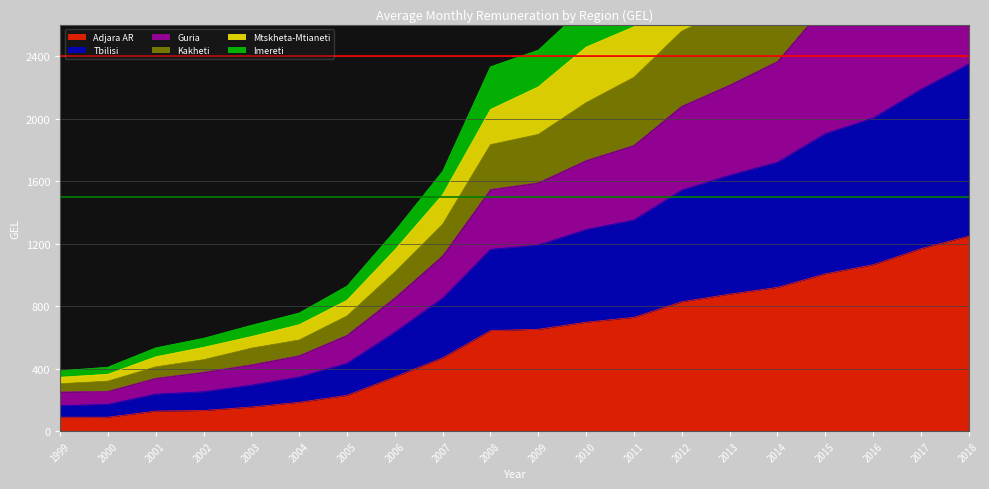

What is the smallest value displayed?

89.6